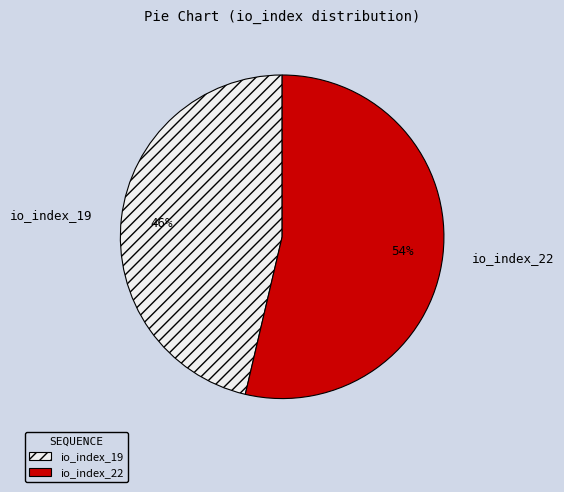

Between io_index_22 and io_index_19, which is larger?

io_index_22